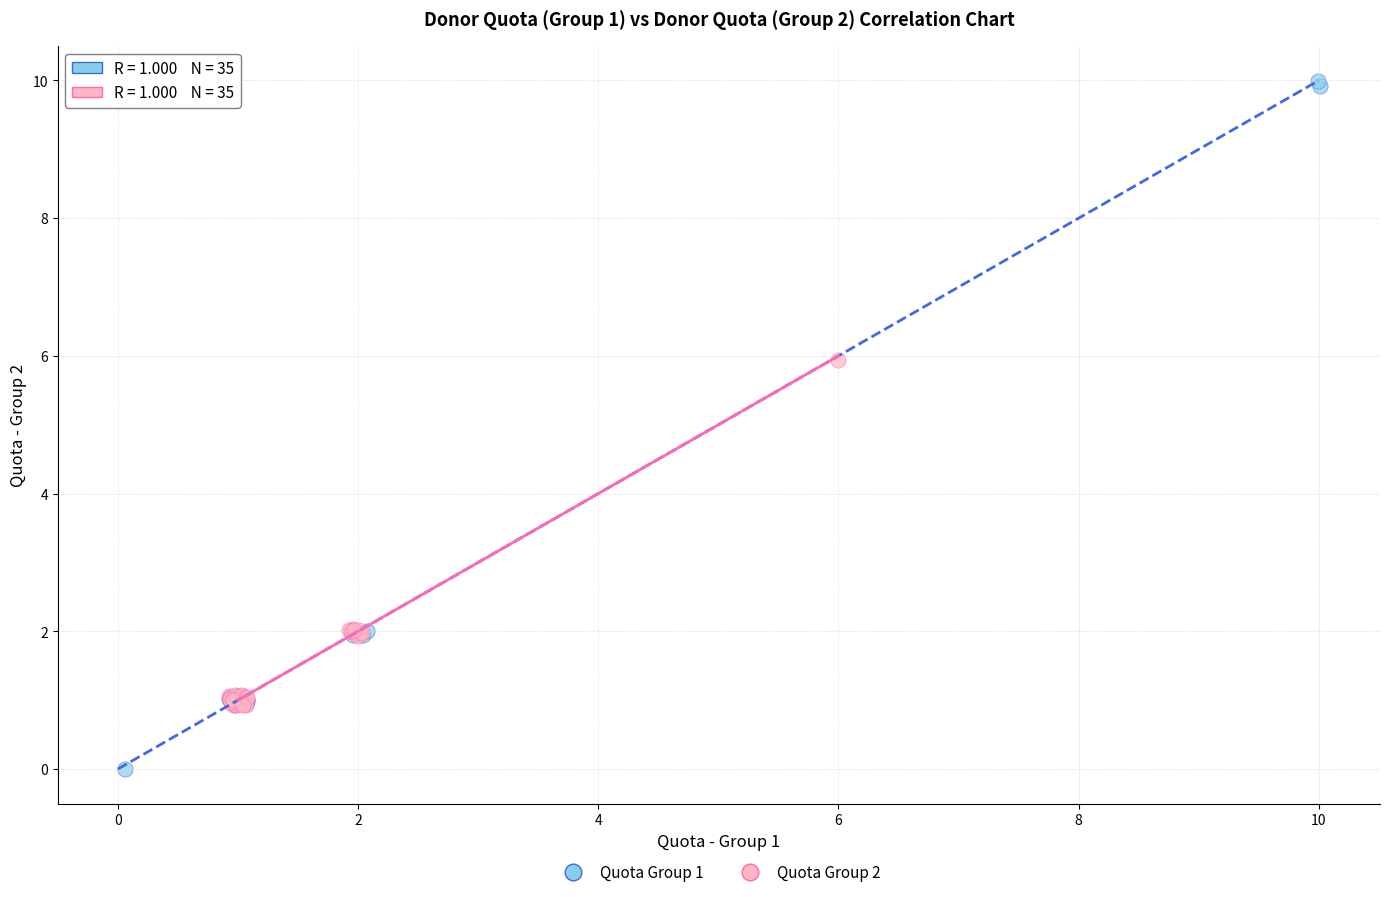

Which series contains the highest Y value?

Quota Group 1